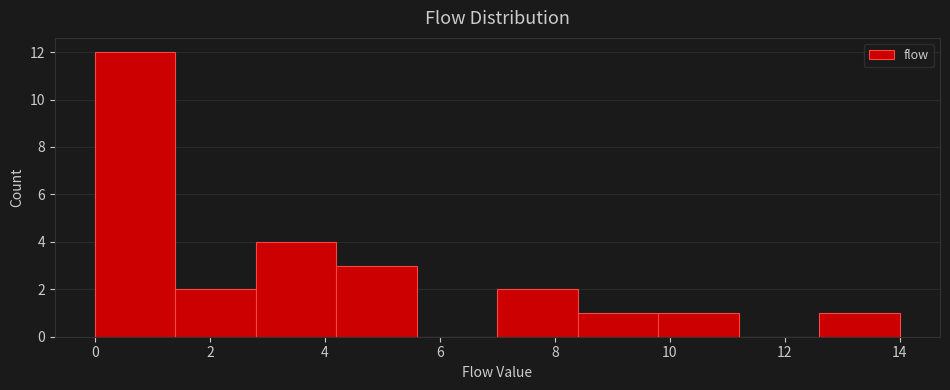

Reading left to right, list every bar in this chart as the range it spans on the x-axis followed by its height. The values are not printed on the chart, so give them approximately, as read against the axis.

0.0 to 1.4: 12
1.4 to 2.8: 2
2.8 to 4.2: 4
4.2 to 5.6: 3
5.6 to 7.0: 0
7.0 to 8.4: 2
8.4 to 9.8: 1
9.8 to 11.2: 1
11.2 to 12.6: 0
12.6 to 14.0: 1